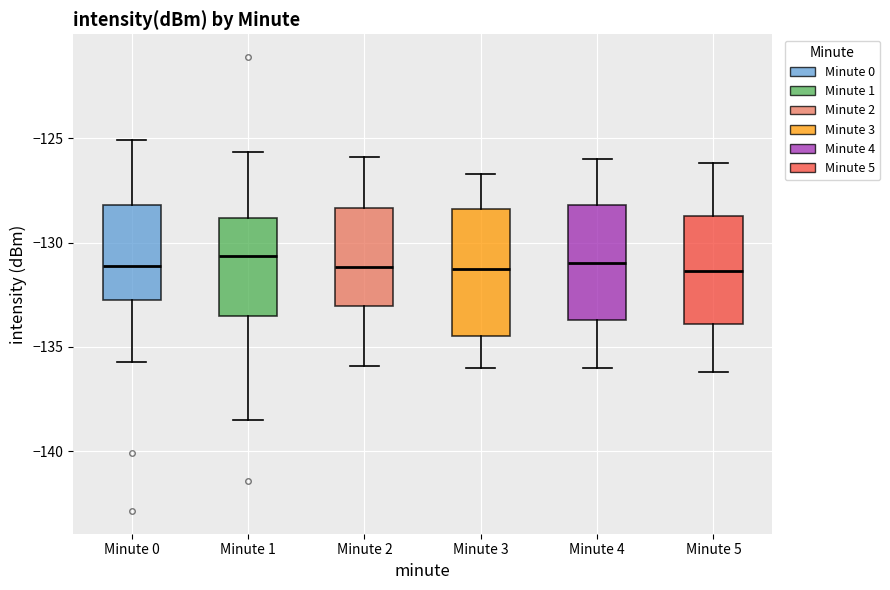

Reading left to right, read every box against the y-axis: the position of its median line, the range the box covers, and the ends of its whiskers. The values are not printed on the chart, so give them approximately, as read against the axis.

Minute 0: median -131.0, box -133.0 to -128.0, whiskers -135.5 to -125.0
Minute 1: median -130.5, box -133.5 to -129.0, whiskers -138.5 to -125.5
Minute 2: median -131.0, box -133.0 to -128.5, whiskers -136.0 to -126.0
Minute 3: median -131.0, box -134.5 to -128.5, whiskers -136.0 to -126.5
Minute 4: median -131.0, box -133.5 to -128.0, whiskers -136.0 to -126.0
Minute 5: median -131.5, box -134.0 to -128.5, whiskers -136.0 to -126.0